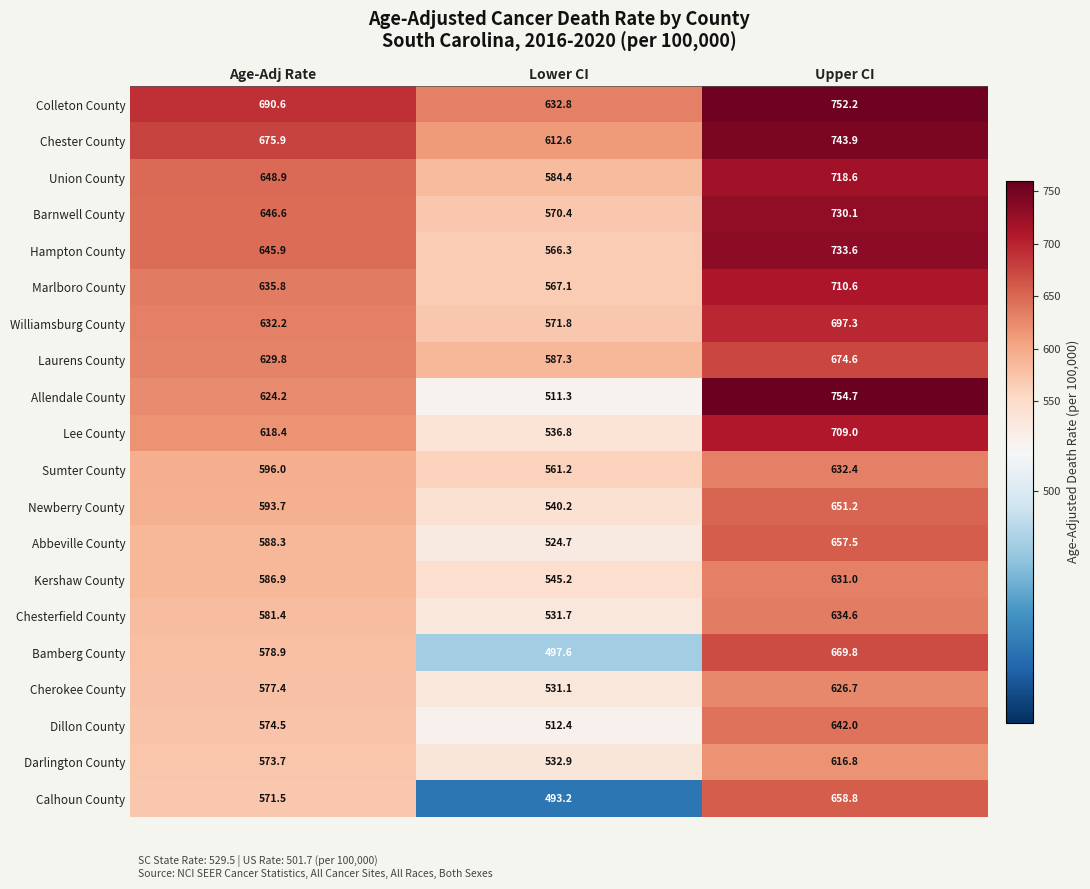

Between Age-Adj Rate and Upper CI, which series saw the biggest shift?

Allendale County